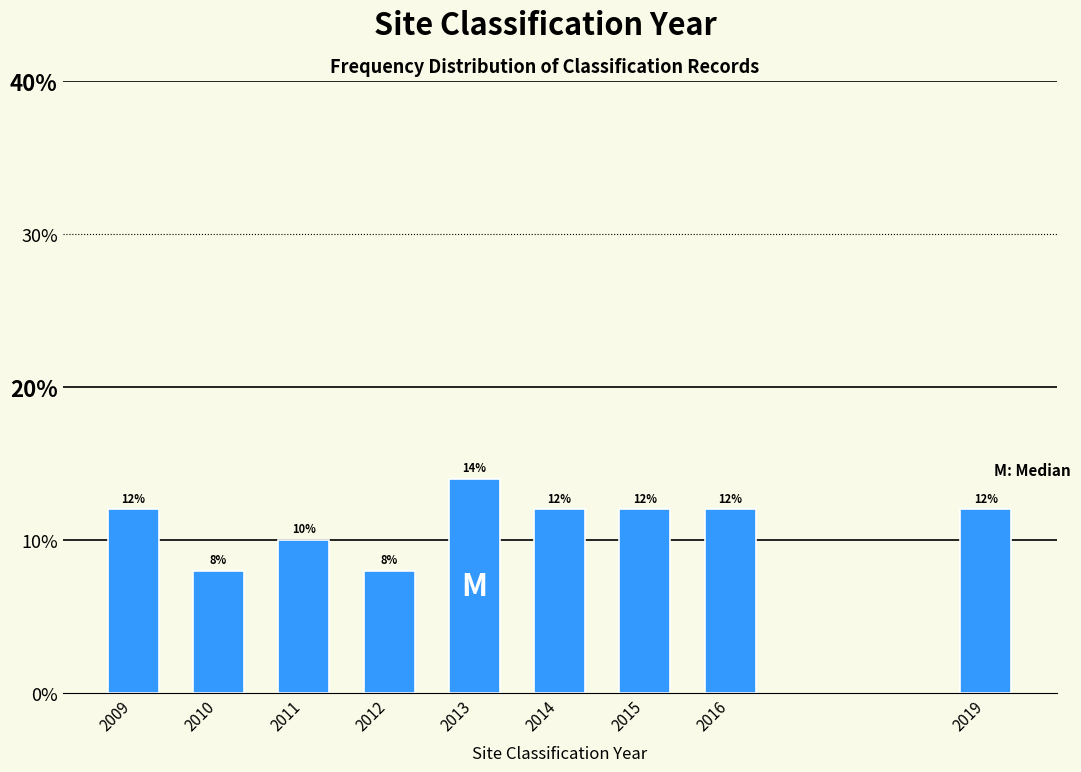

Reading left to right, extract all data points from this chart.

2009=12.0	2010=8.0	2011=10.0	2012=8.0	2013=14.0	2014=12.0	2015=12.0	2016=12.0	2019=12.0